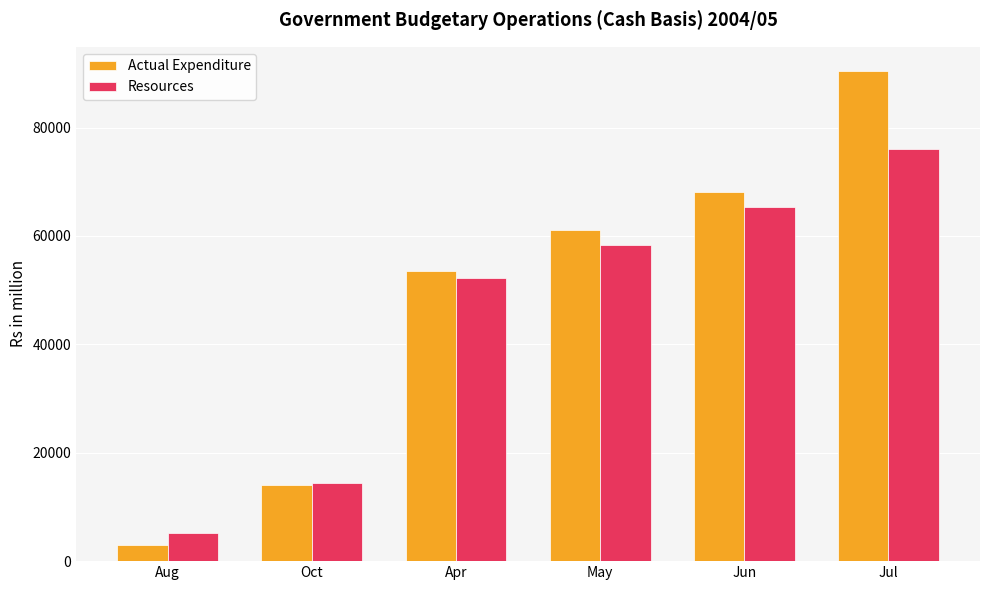

What is the lowest value of the Actual Expenditure series?

3050.4